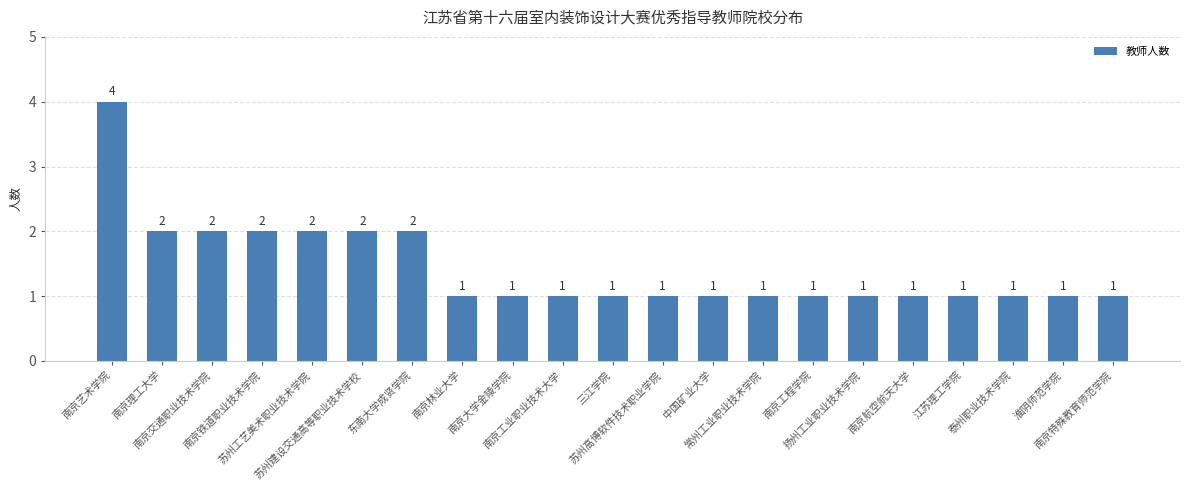

What is the maximum value shown in the chart?

4